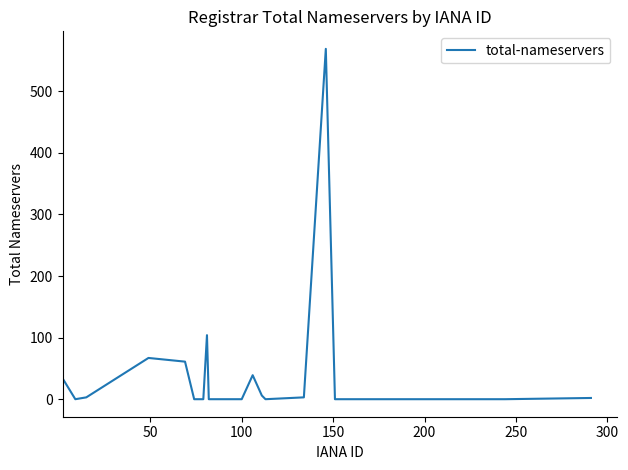

What is the difference between the maximum and minimum values?

569